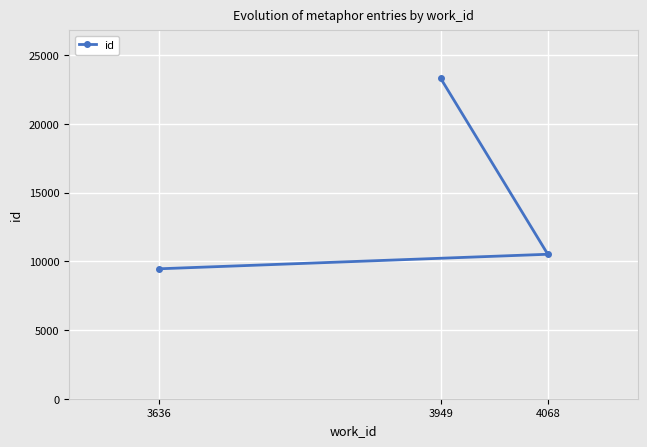

Approximately how many times larger is the value at 3949 compared to 4068?

2.2